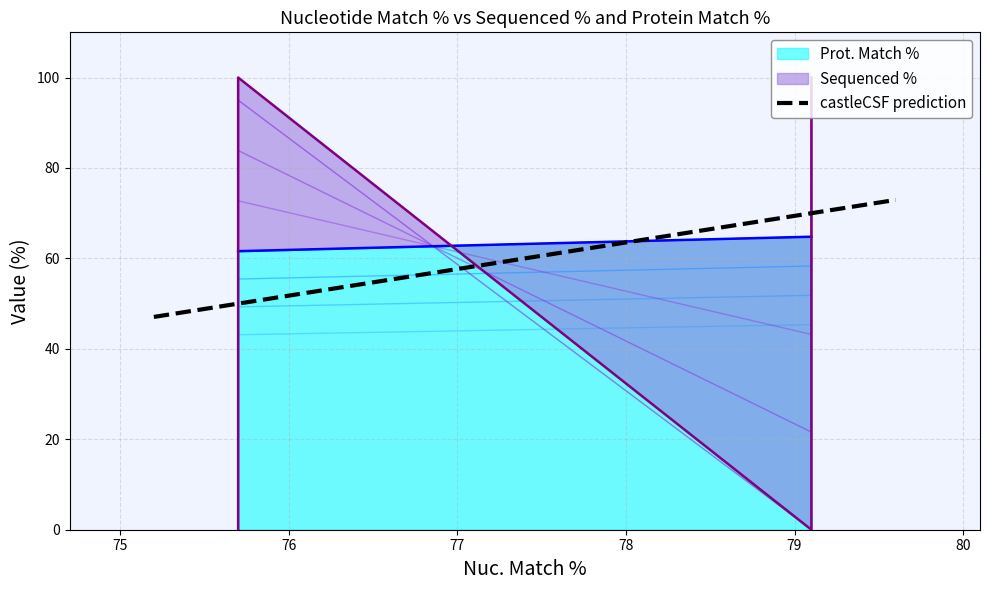

What is the maximum value for castleCSF prediction?

72.9